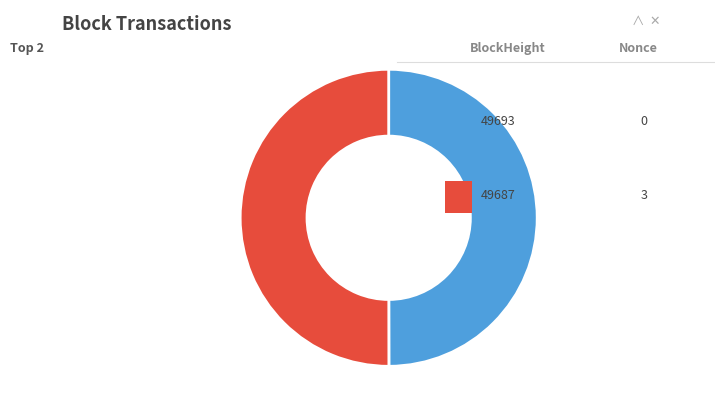

What is the change in value from 49693 to 49687?

+3